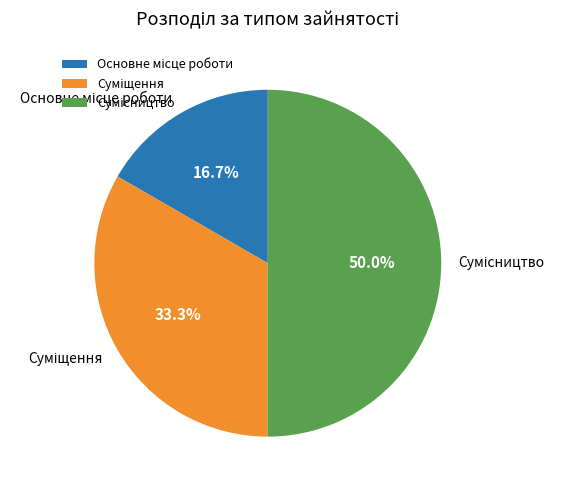

Does Сумісництво account for over 50% of the chart?

No